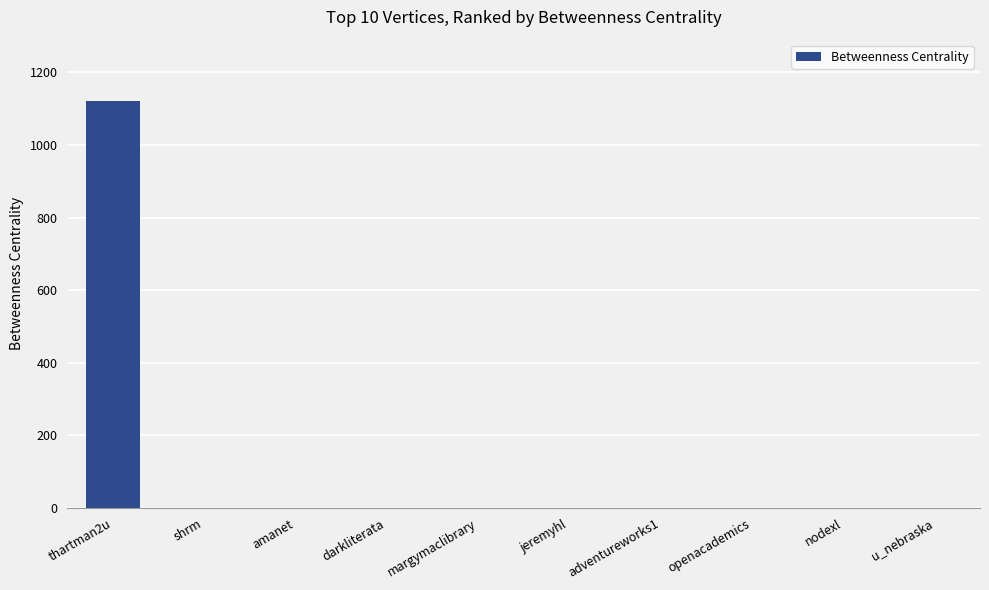

What is the sum of all values?

1122